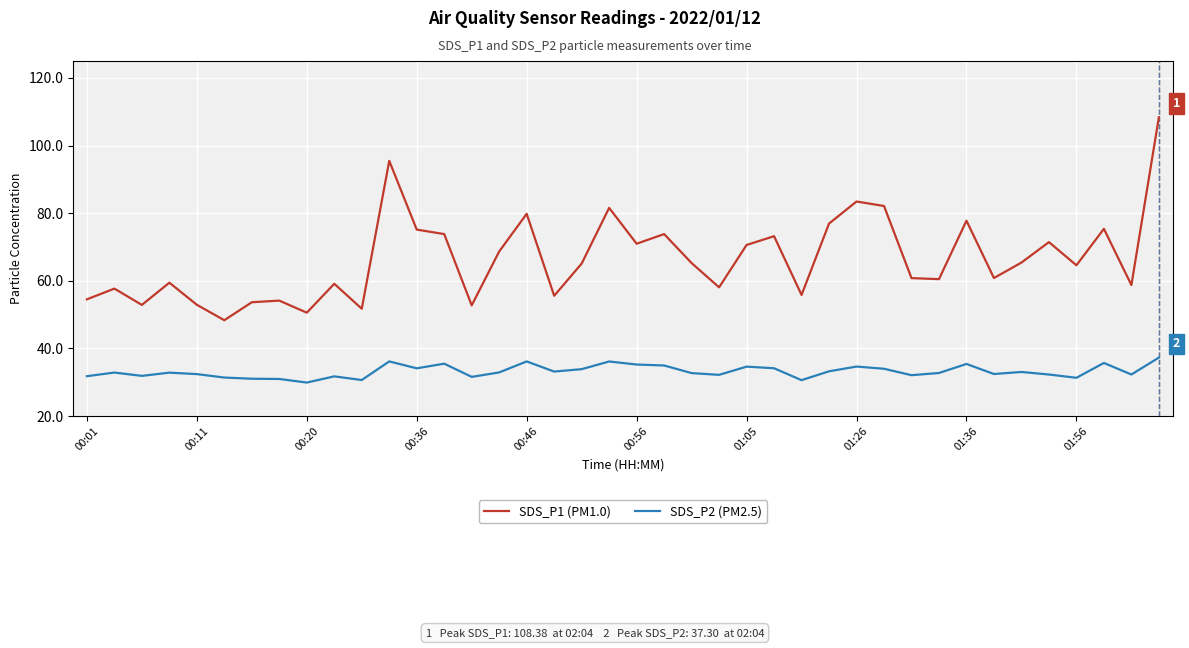

Which series has the widest spread of values?

SDS_P1 (PM1.0)